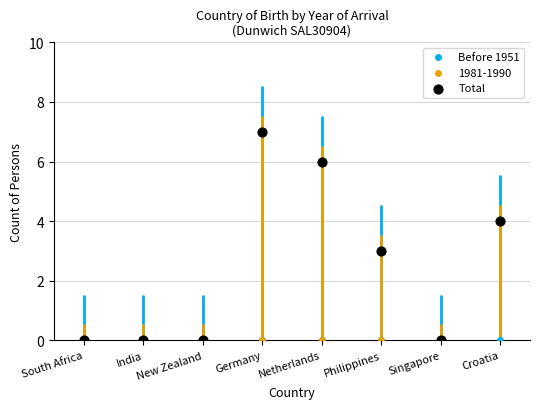

What are all the series names shown in the legend?

Before 1951, 1981-1990, Total